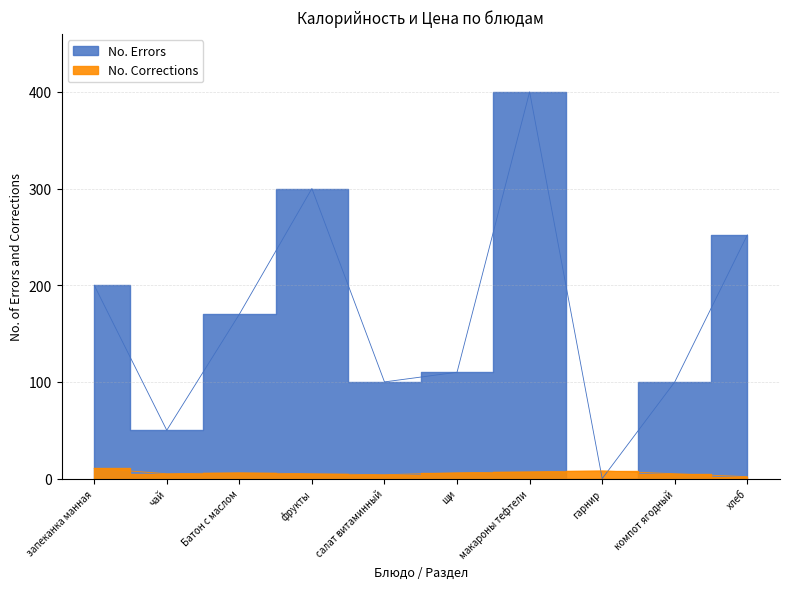

How many data points in No. Corrections are less than 6?

5